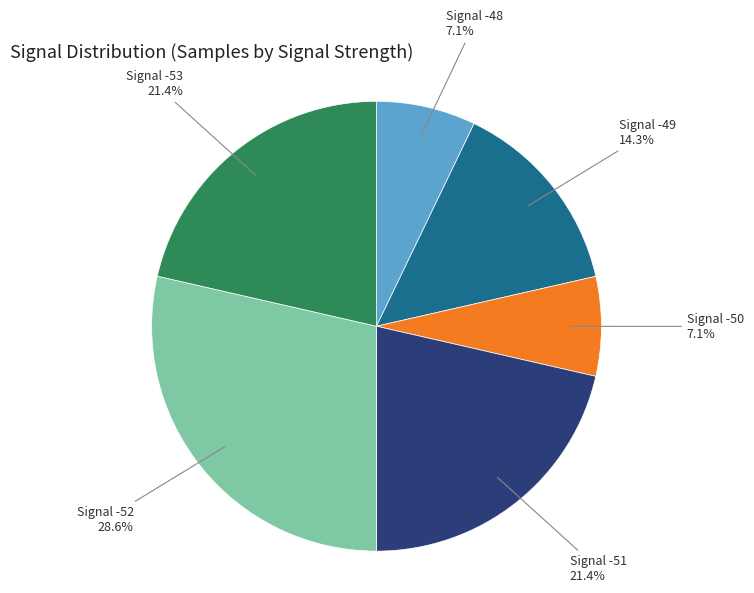

Does any single category account for the majority?

No